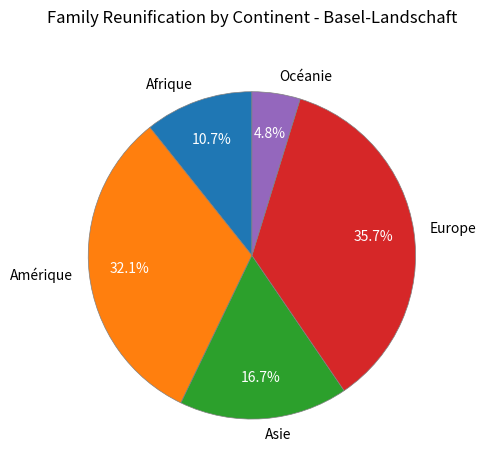

What is the largest slice in the pie chart?

Europe